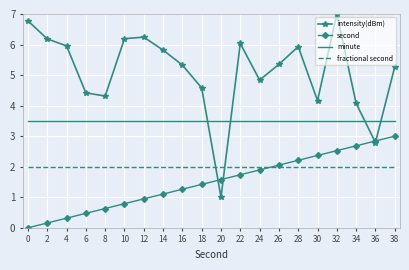

The value of second at 28 is 2.2. True or false?

True